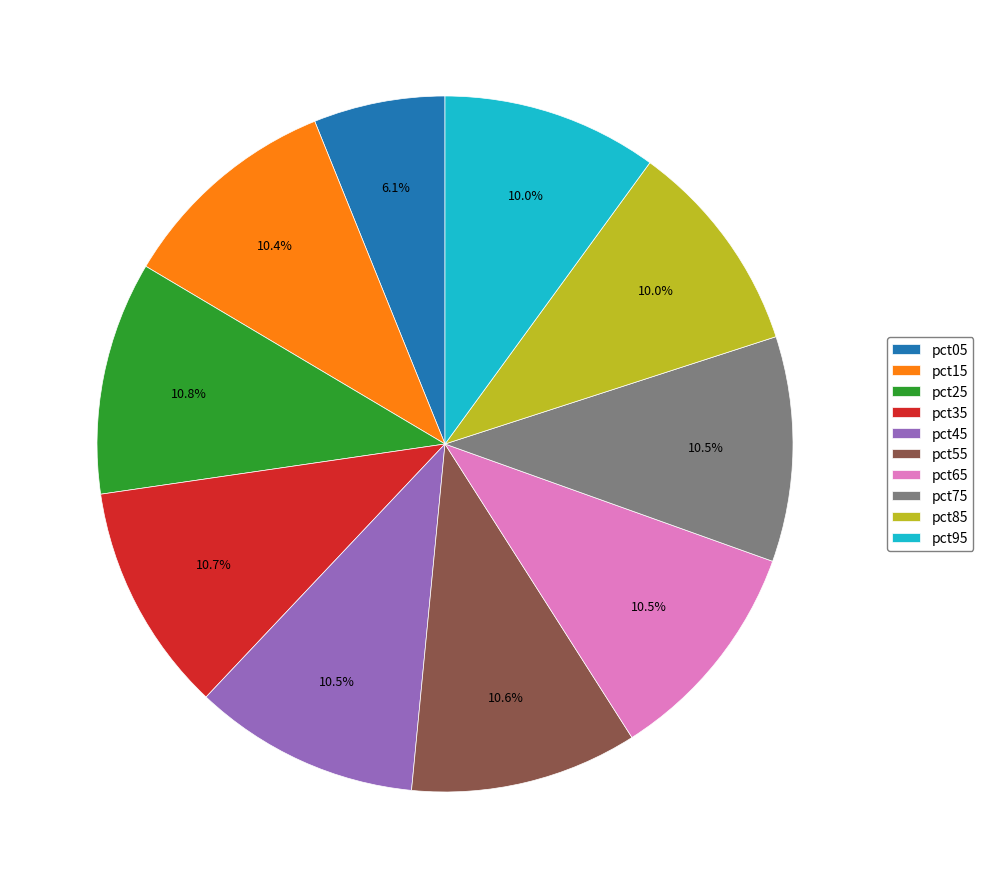

The pct95 slice represents 10% of the pie. True or false?

True